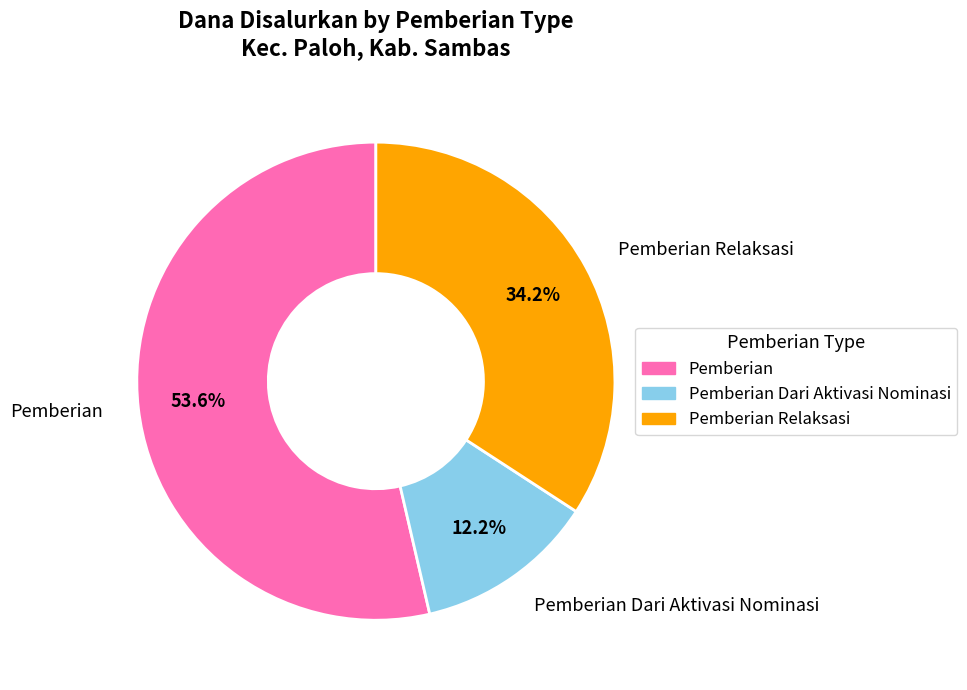

How many slices are in this pie chart?

3